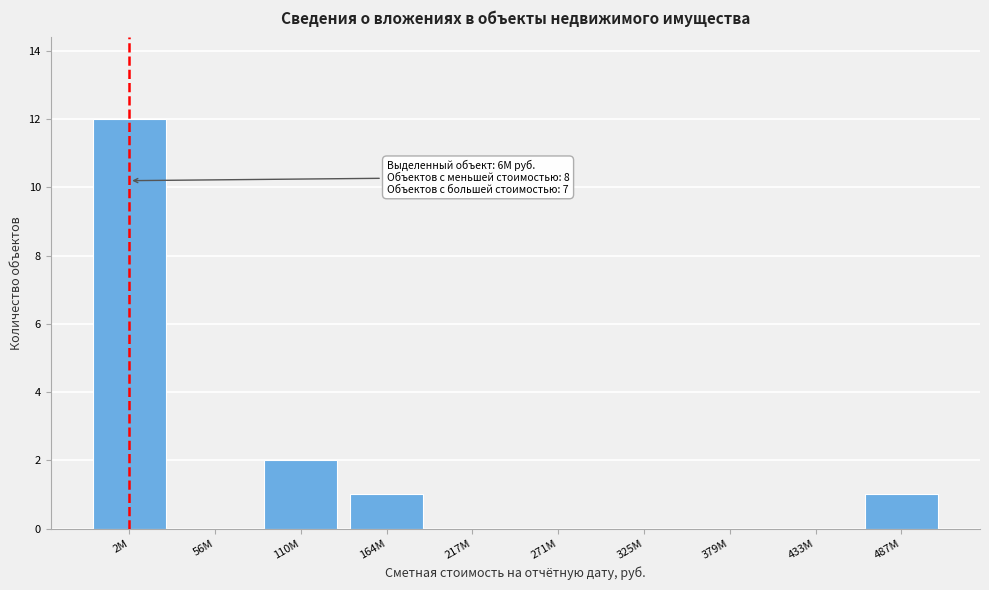

Reading right to left, extract all data points from this chart.

487М=1	433М=0	379М=0	325М=0	271М=0	217М=0	164М=1	110М=2	56М=0	2М=12